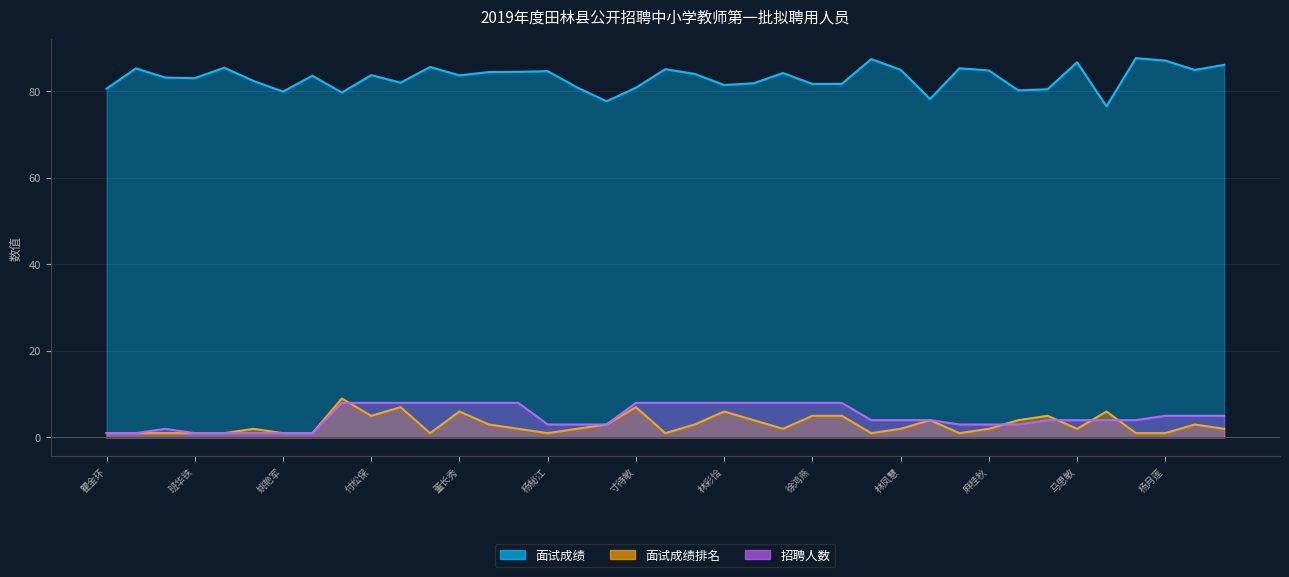

What value does the 招聘人数 series have at 徐浩榕?

8.0